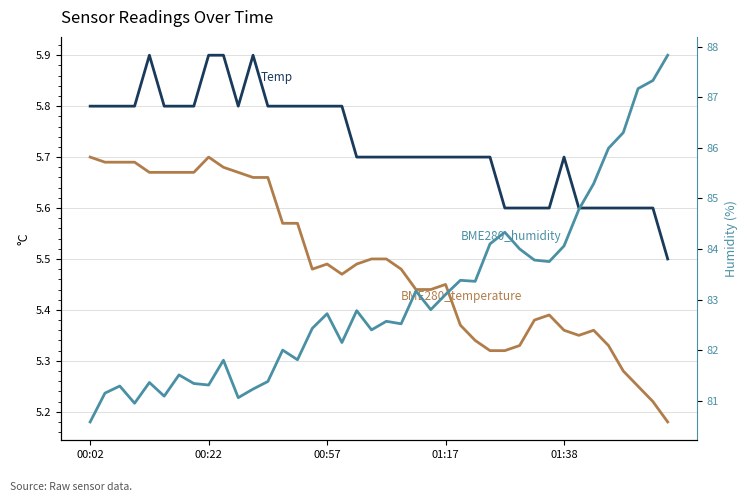

What is the total value across all series at 00:02?

92.1